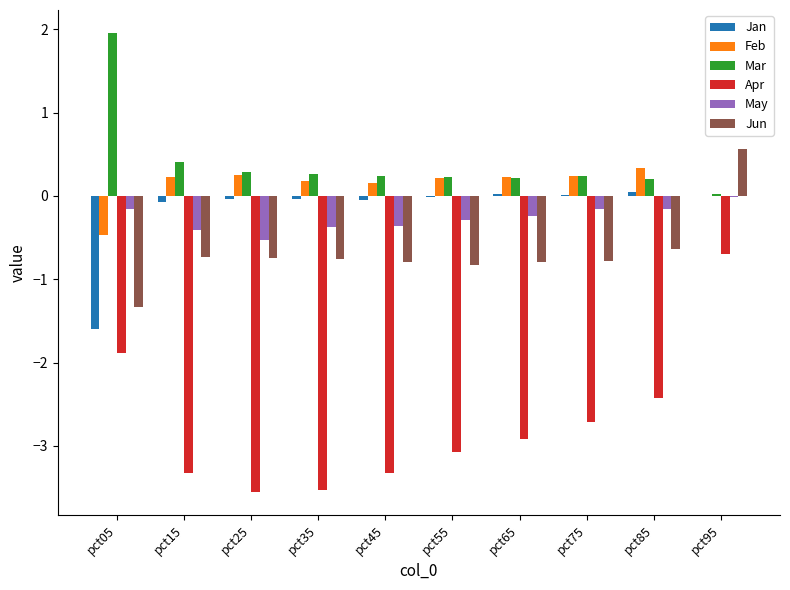

How many distinct data groups are displayed?

6